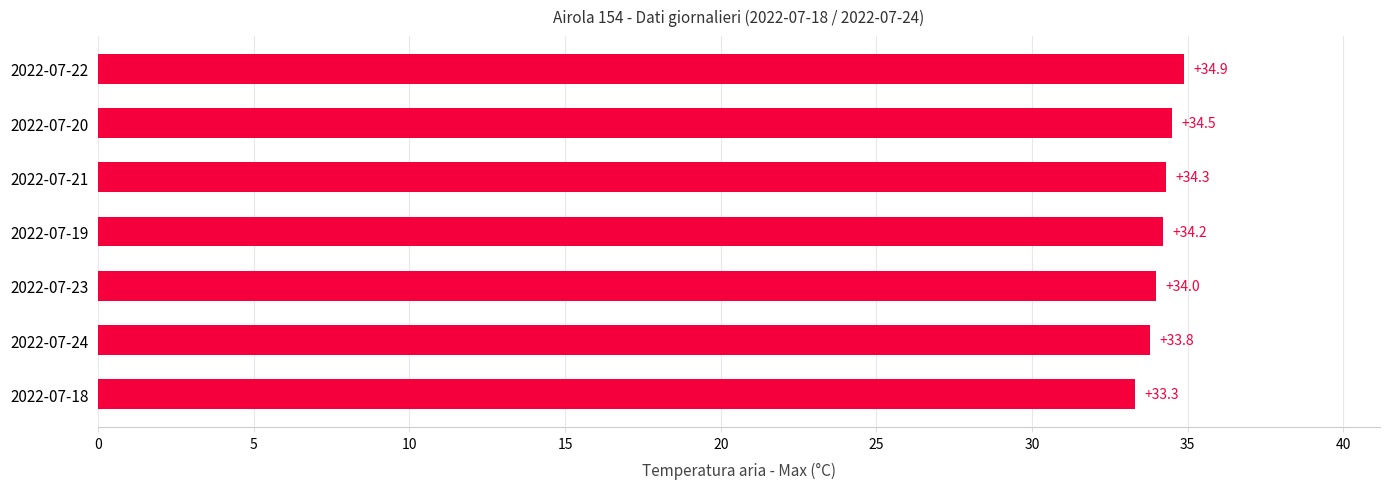

Is it true that the value at 2022-07-20 is 34.5?

True